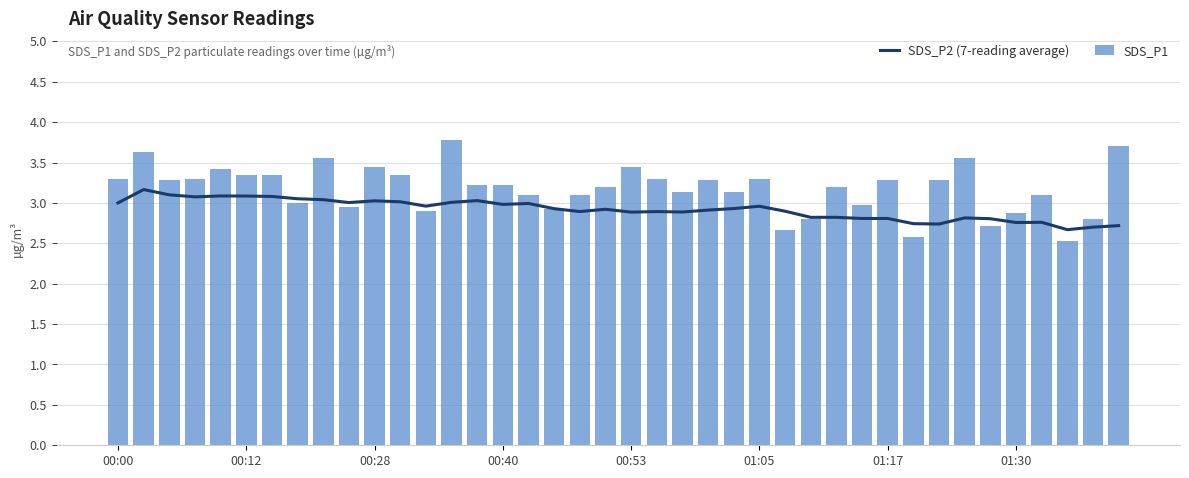

Where is SDS_P2 (7-reading average) nearest to the value 2?

37